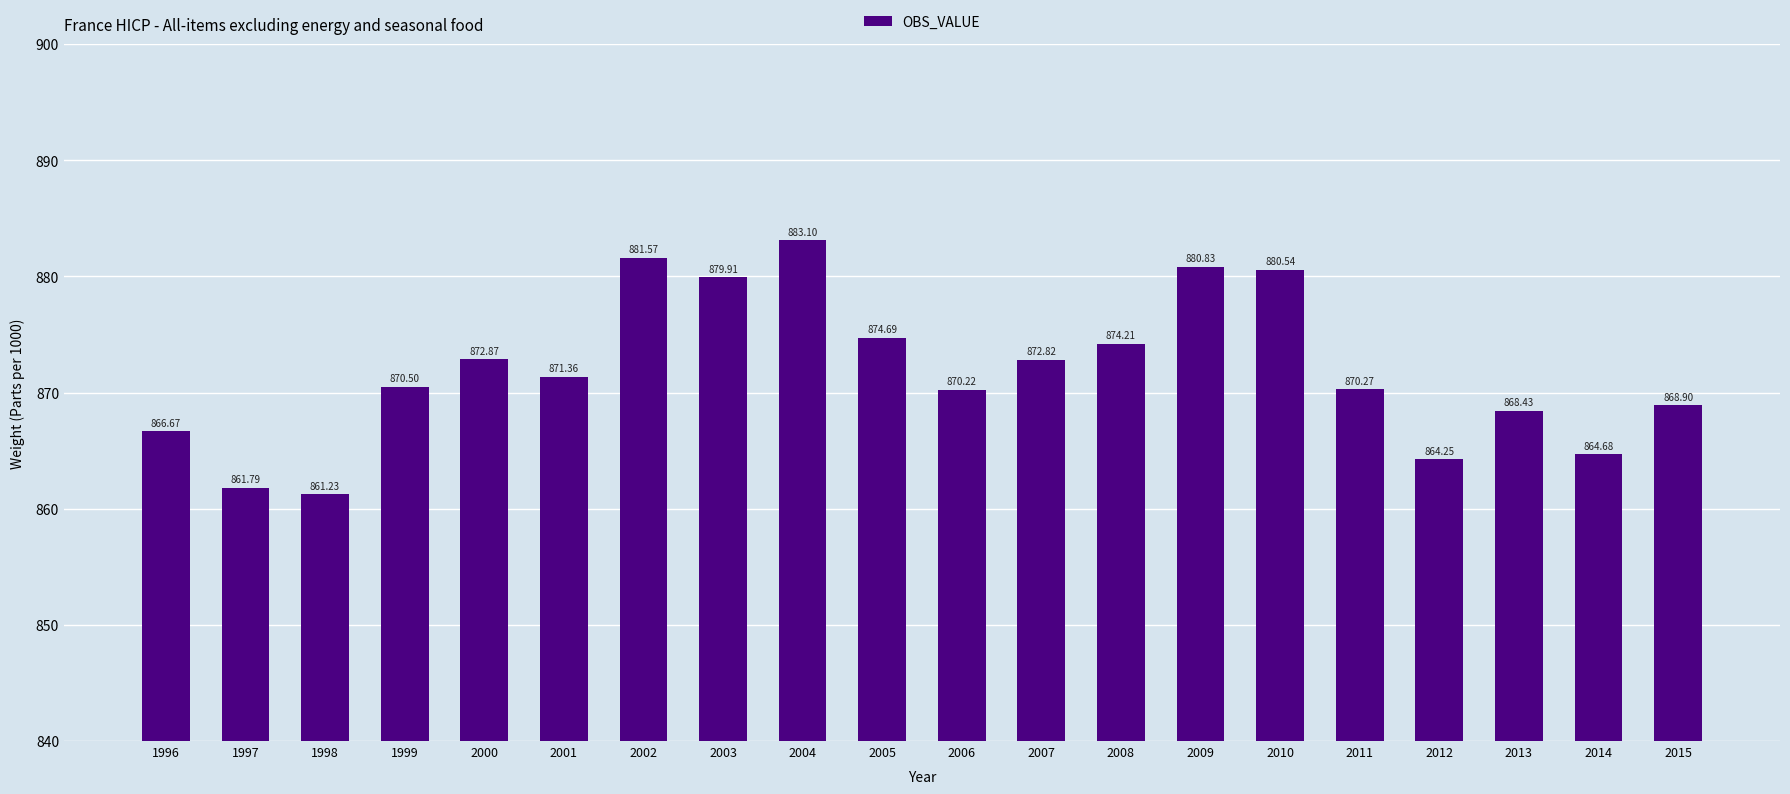

Rank the categories by value from highest to lowest.

2004, 2002, 2009, 2010, 2003, 2005, 2008, 2000, 2007, 2001, 1999, 2011, 2006, 2015, 2013, 1996, 2014, 2012, 1997, 1998